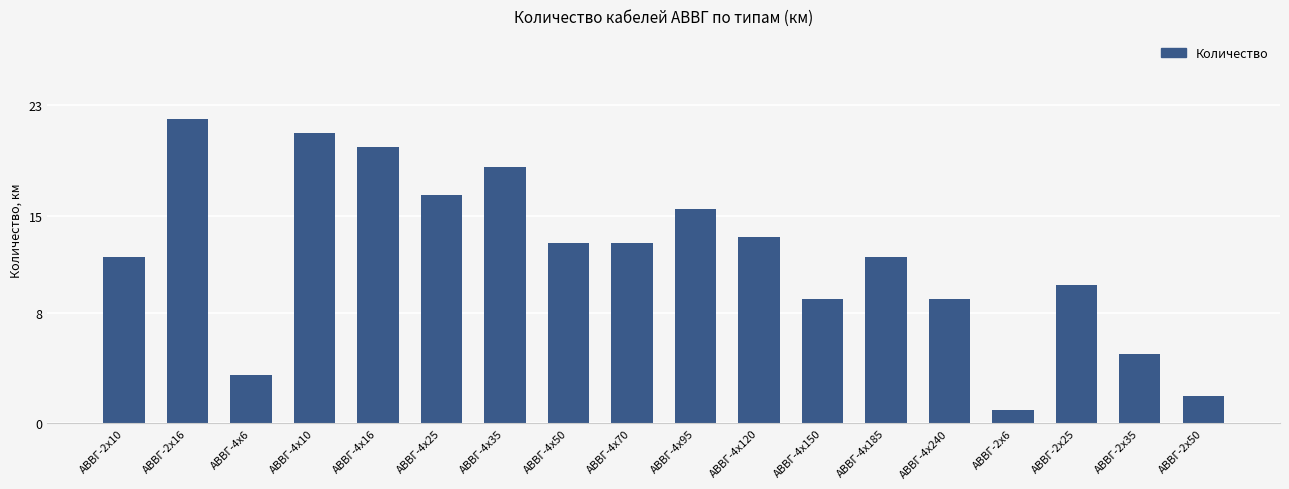

Between АВВГ-4х185 and АВВГ-4х25, which is larger?

АВВГ-4х25